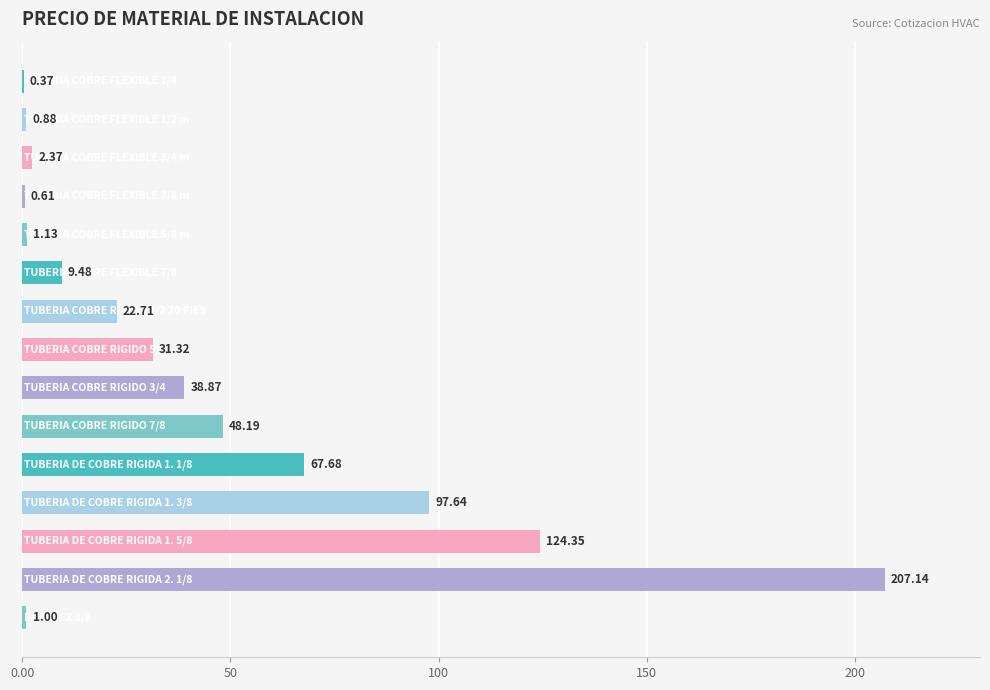

What is the greatest value displayed?

207.1